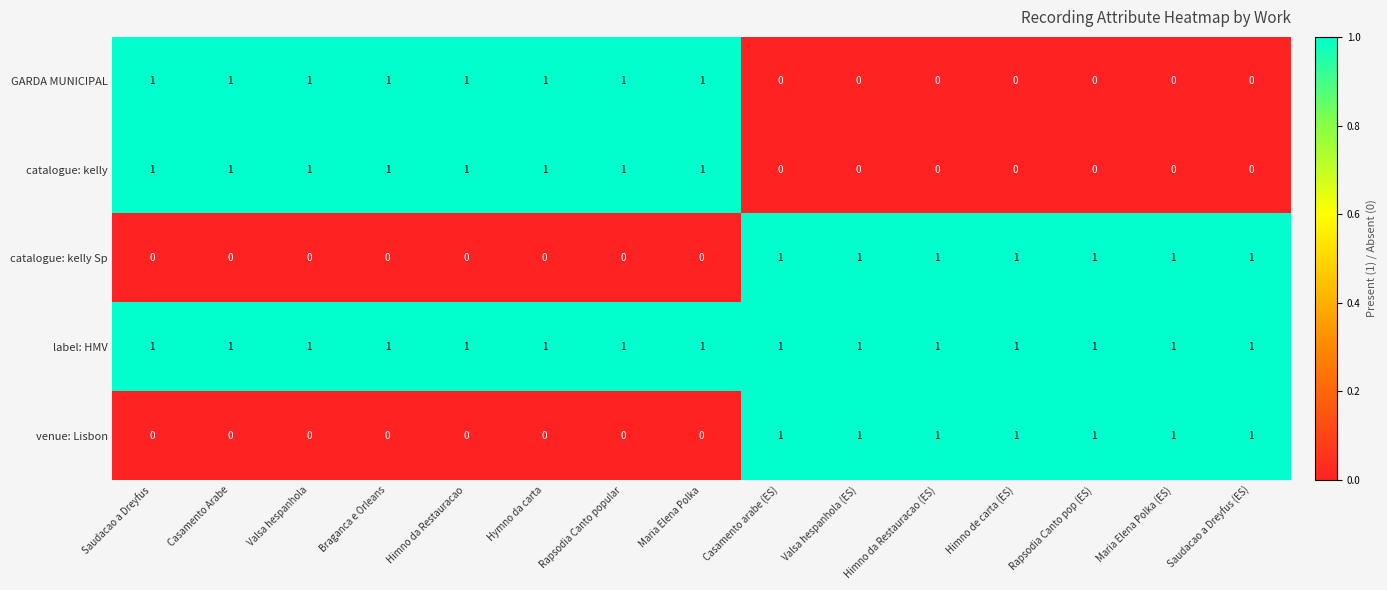

What is the sum of all catalogue: kelly values?

8